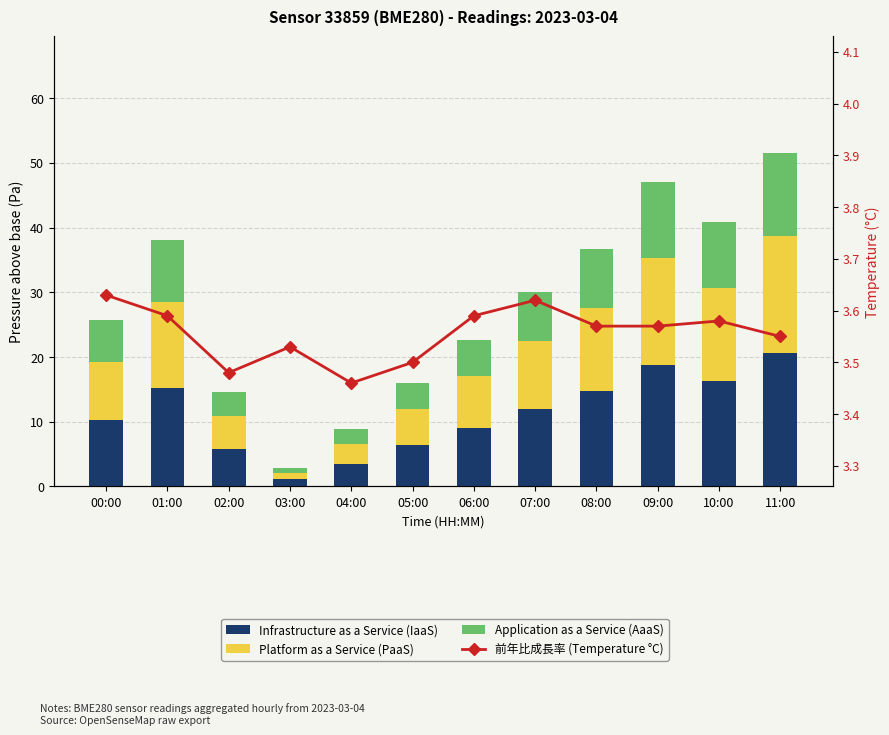

How many series are shown in this chart?

4